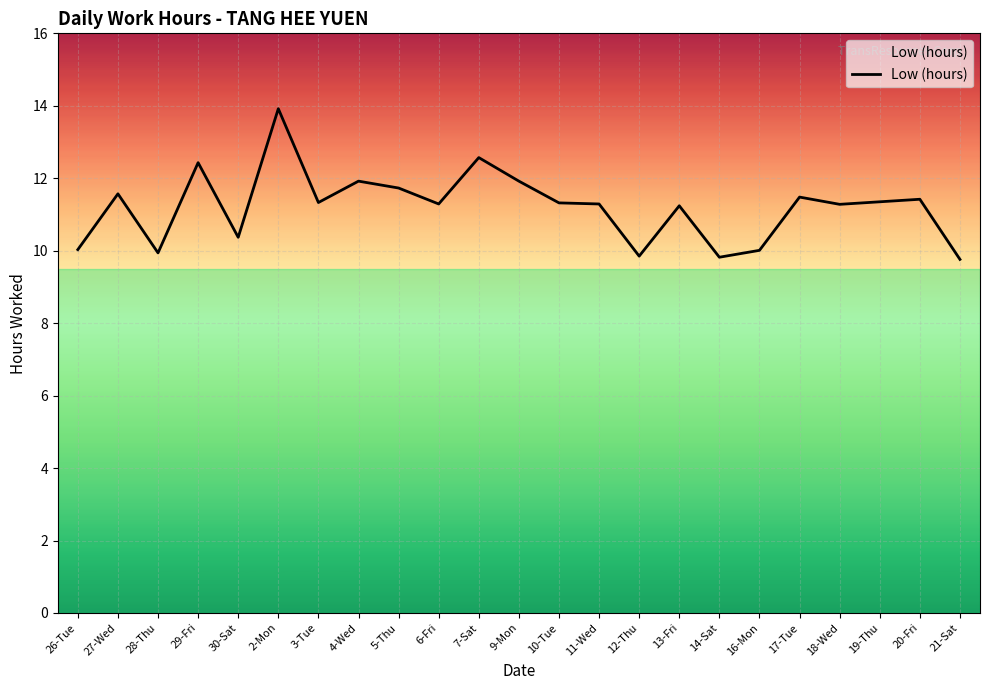

How many lines are shown in the chart?

1